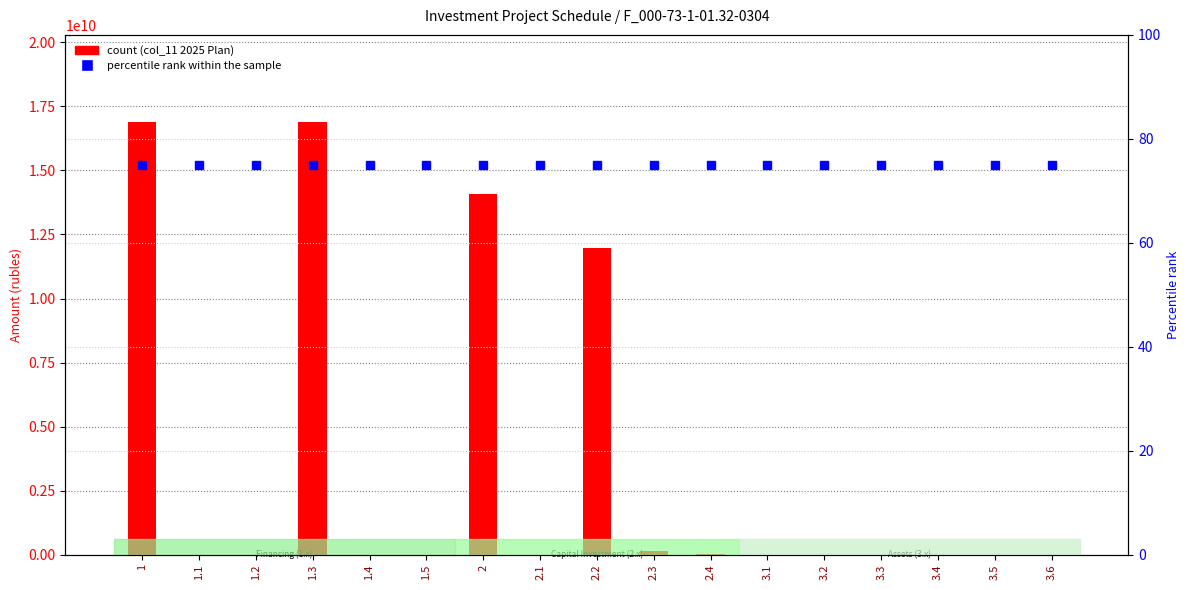

Reading right to left, transcribe all the data shown in this chart.

col_11 (2025 Plan): 0	0	8204	0	0	0	19707964	136735084	11984127884	0	14091659364	0	0	16909991234	0	0	16909991234
percentile rank within the sample: 75	75	75	75	75	75	75	75	75	75	75	75	75	75	75	75	75